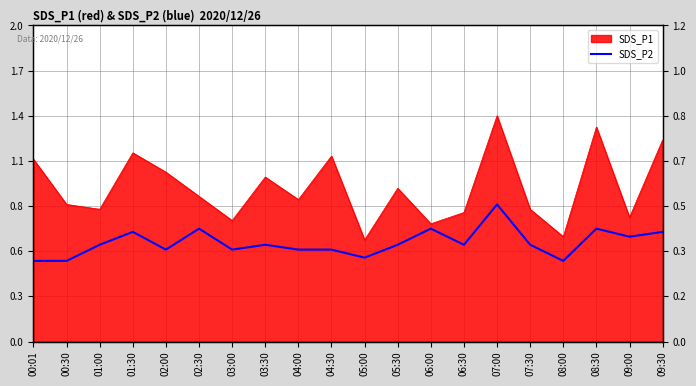

What is the label of the 3rd point from the right?

08:30